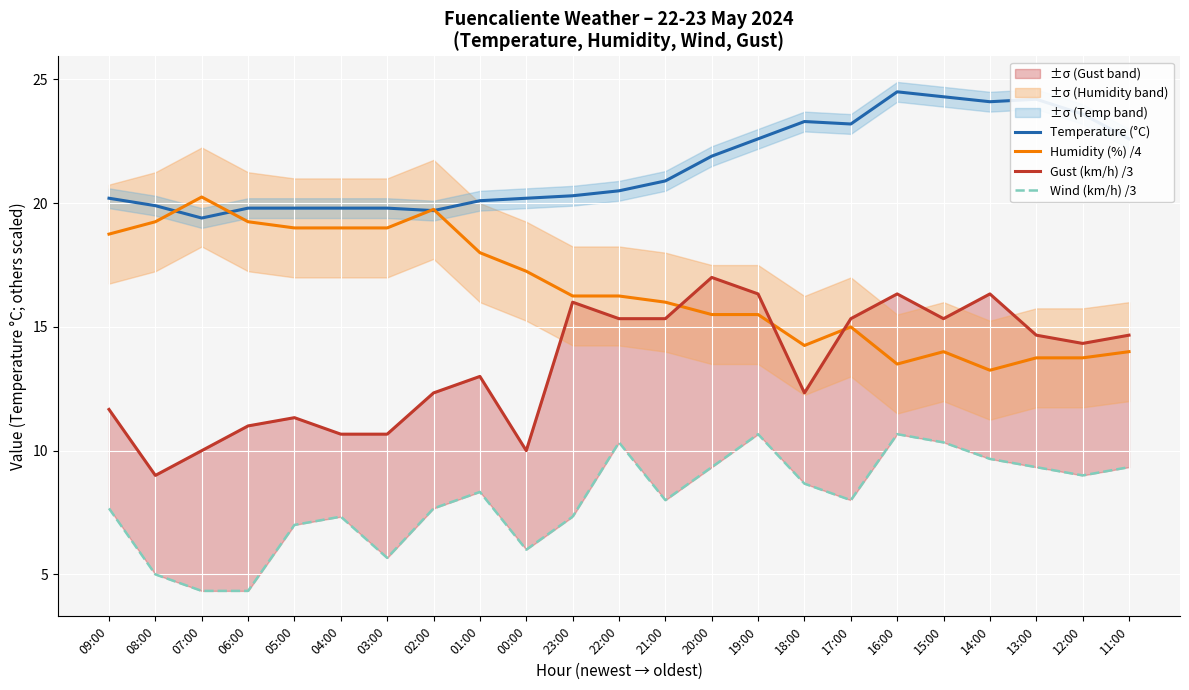

Which series changed the most between 02:00 and 13:00?

Humidity (%) /4